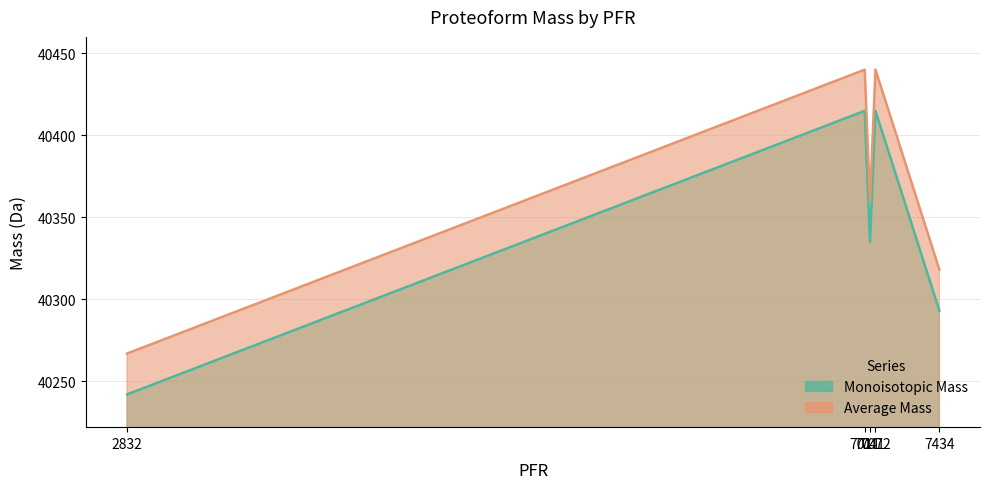

What is the average value of the Average Mass series?

40365.0